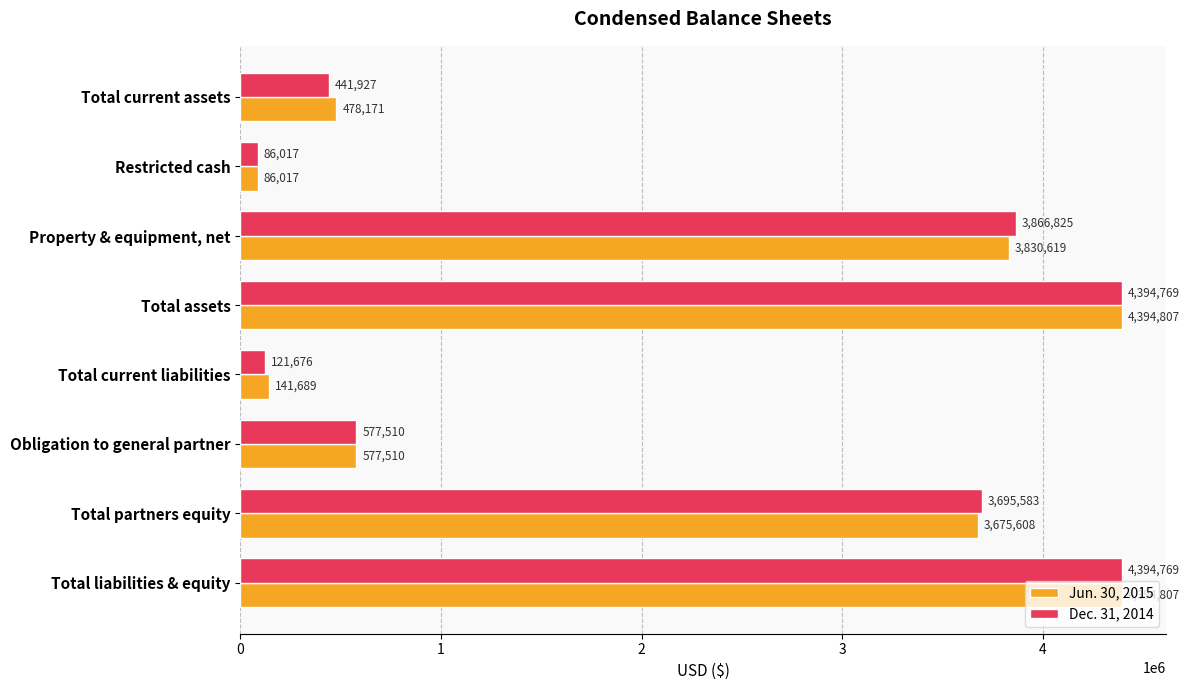

The Dec. 31, 2014 series shows 258150 at Total current assets. True or false?

False